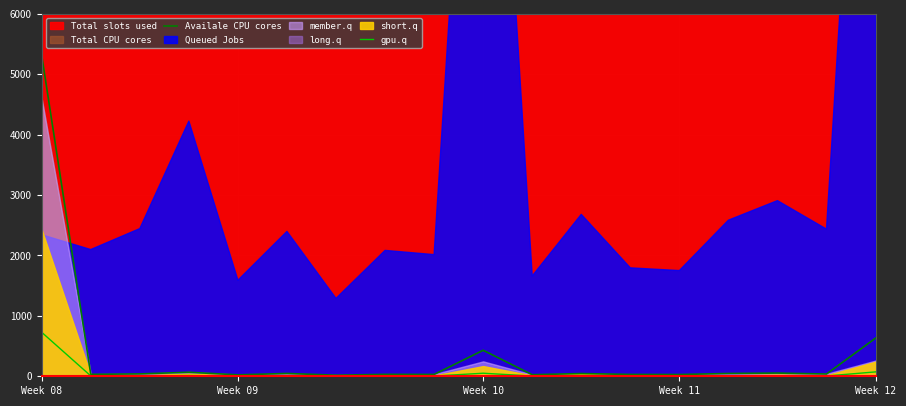

True or false: Availale CPU cores and gpu.q cross at least once.

False